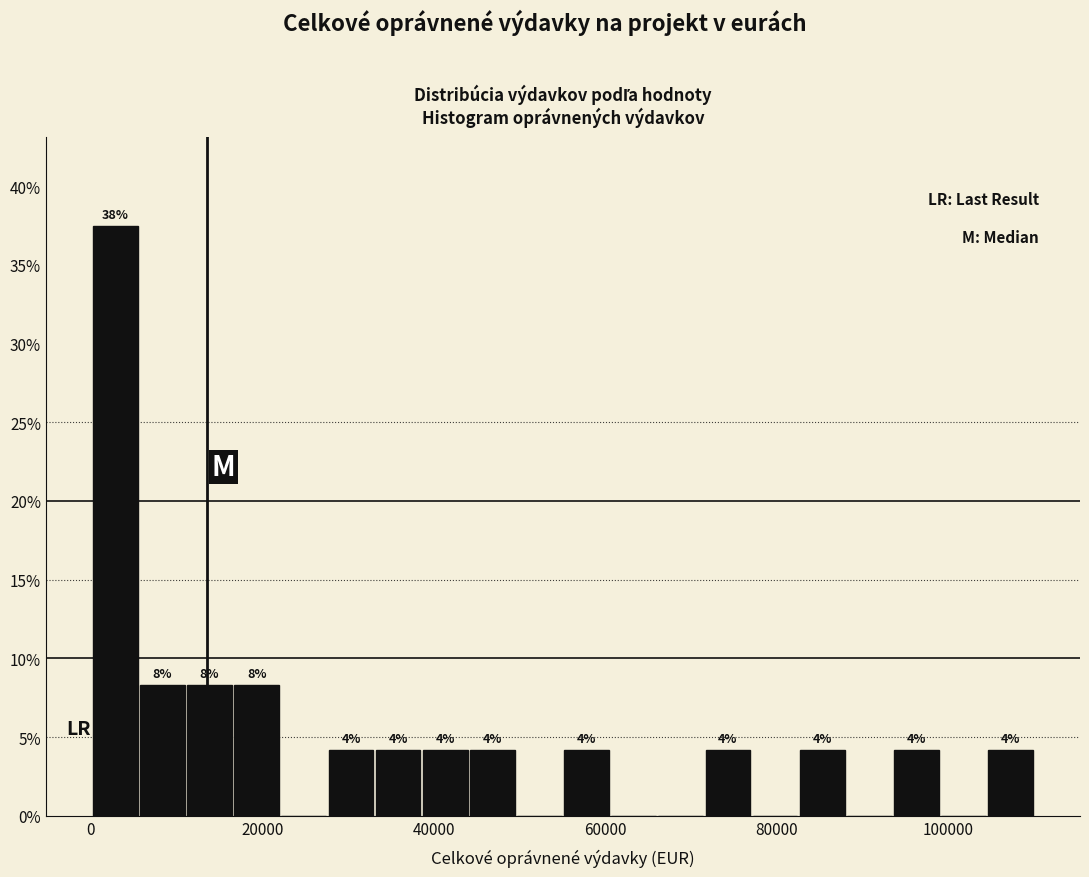

Around what value on the x-axis is the tallest bar? Give the approximate position of its centre, as read against the axis.

2000